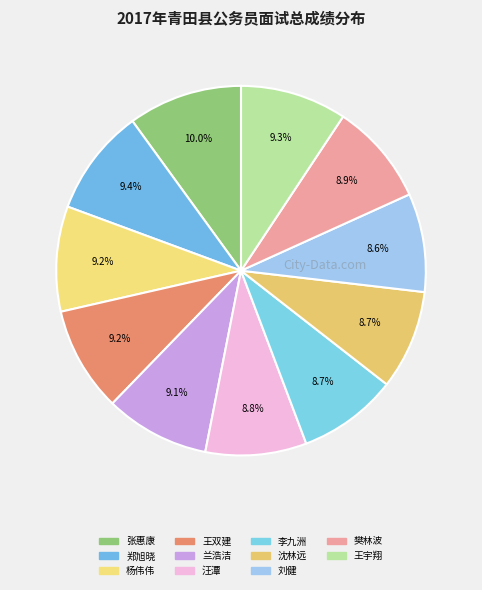

Count the number of slices in the pie.

11